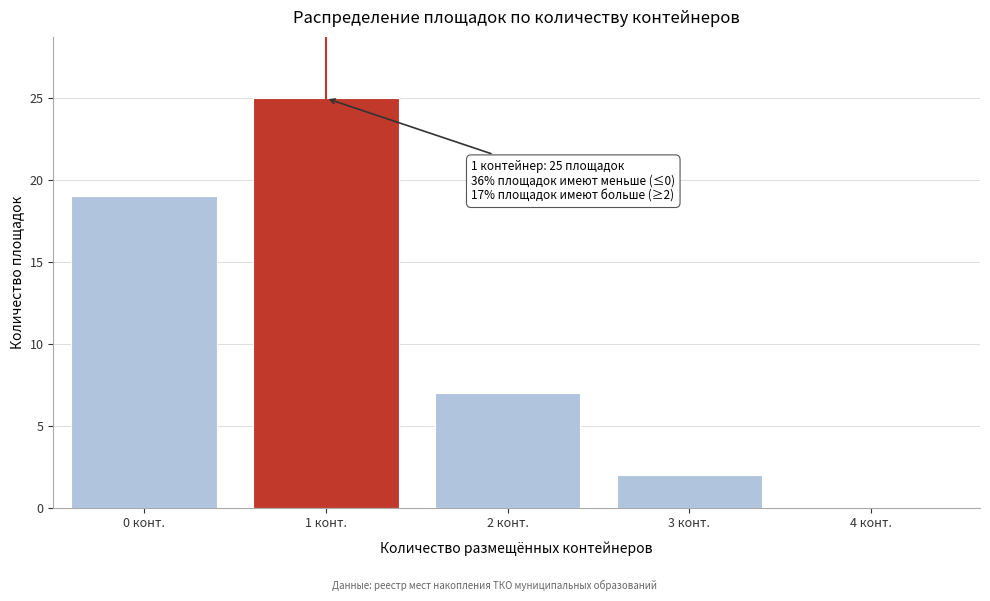

Reading right to left, what are all the values shown in this chart?

4 конт.=0	3 конт.=2	2 конт.=7	1 конт.=25	0 конт.=19